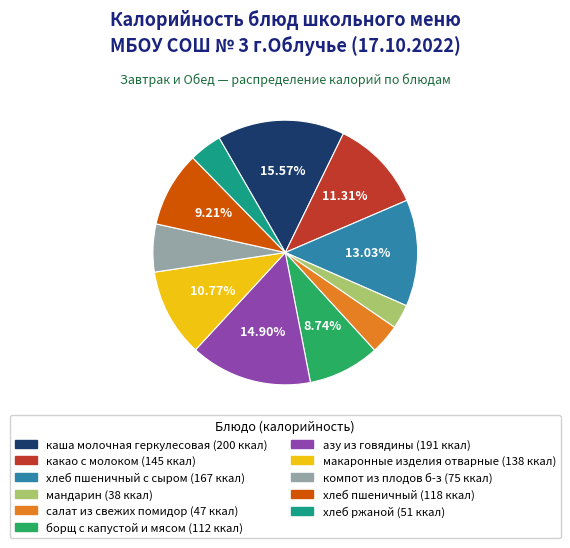

Is there a majority slice in this chart?

No